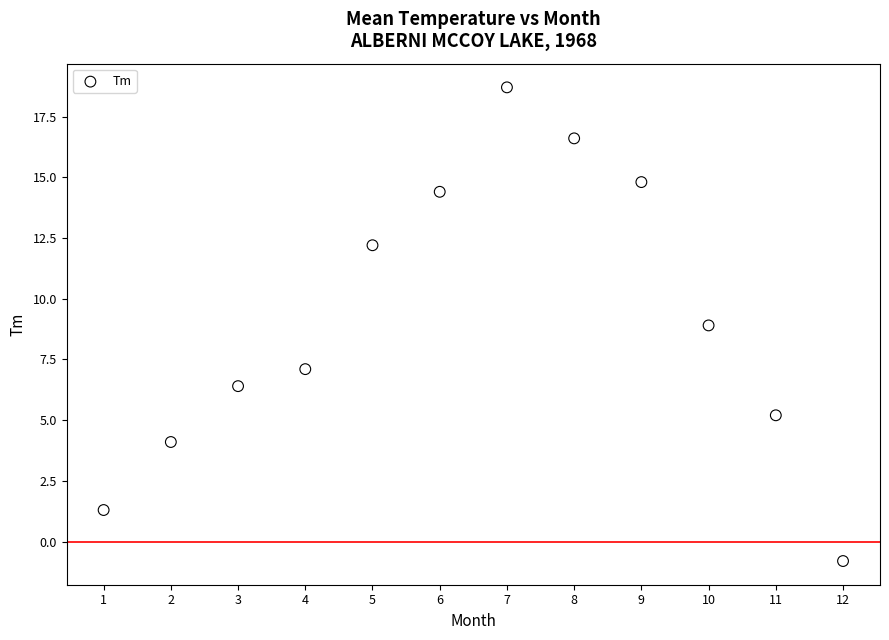

What is the average Y value?

9.1